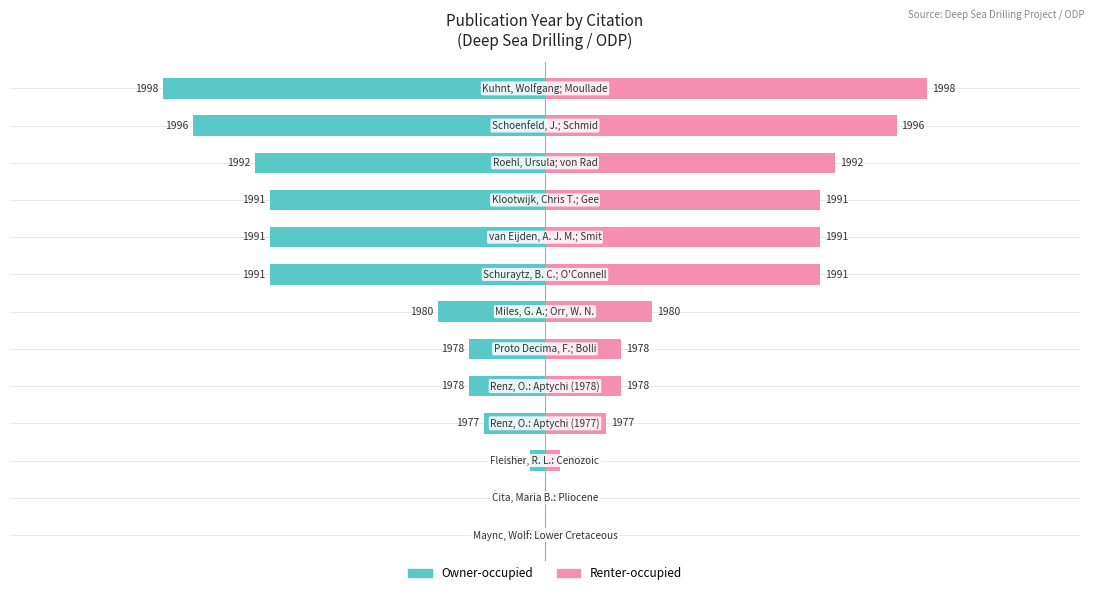

How many series are shown in this chart?

2